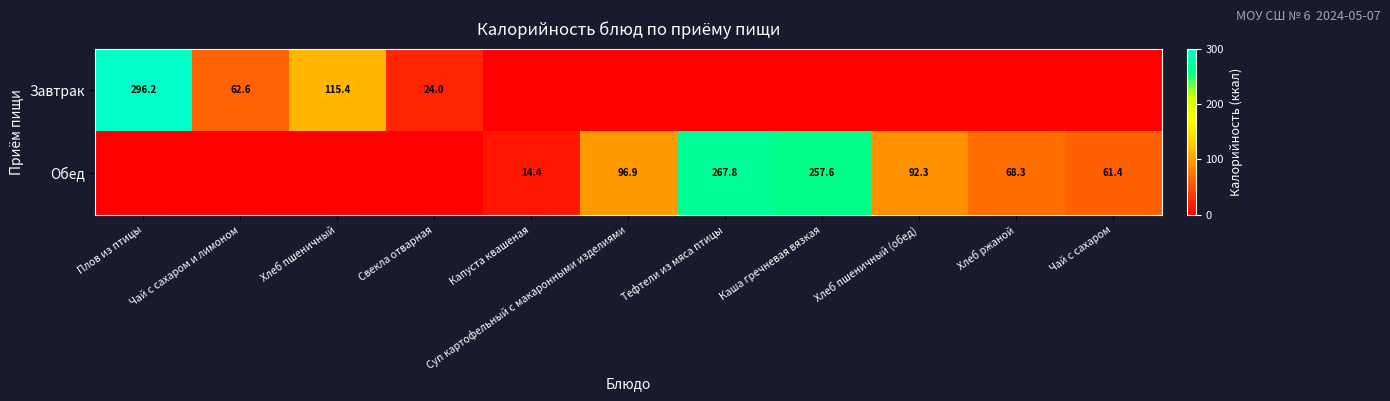

How many data points does each series have?

11